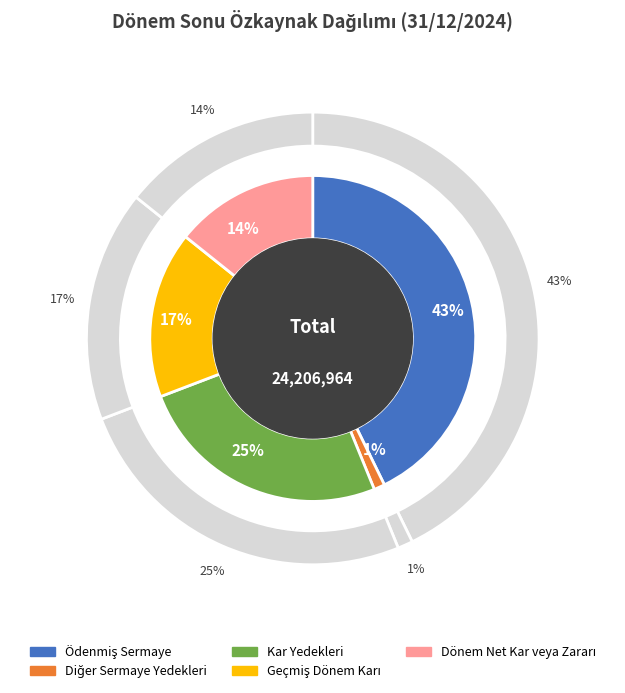

Does any single category account for the majority?

No